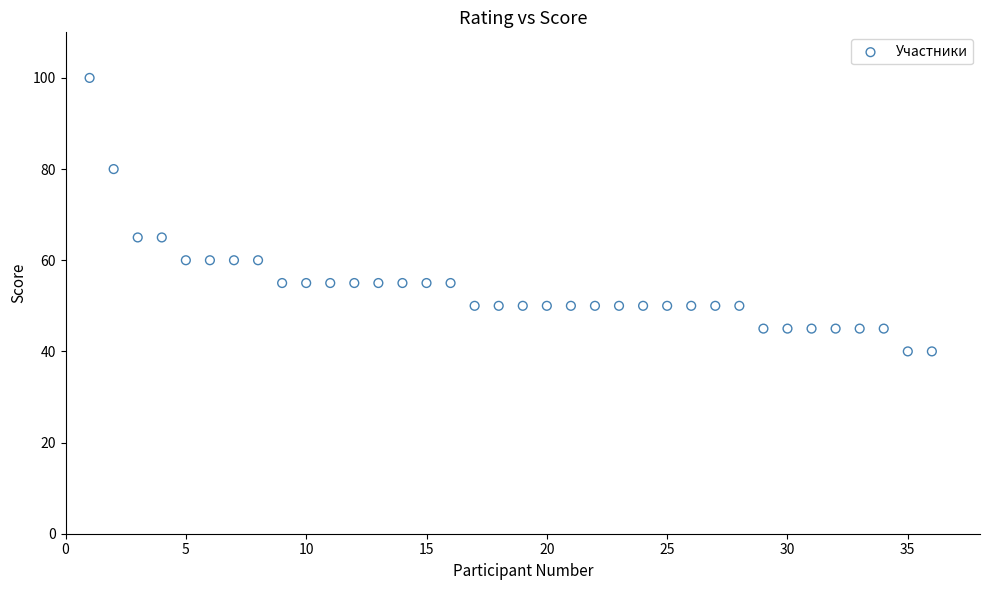

What is the range of Y values (max minus min)?

60